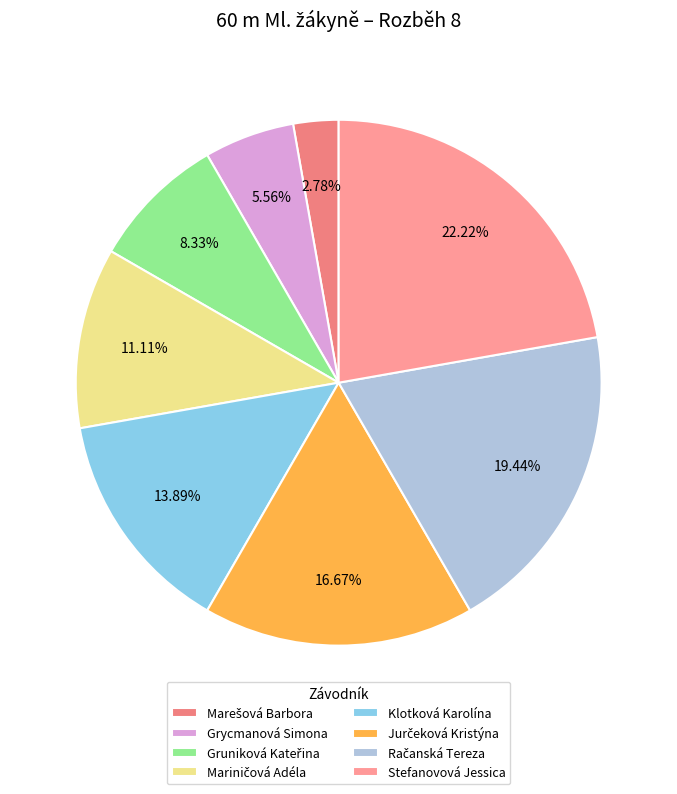

How many slices are in this pie chart?

8